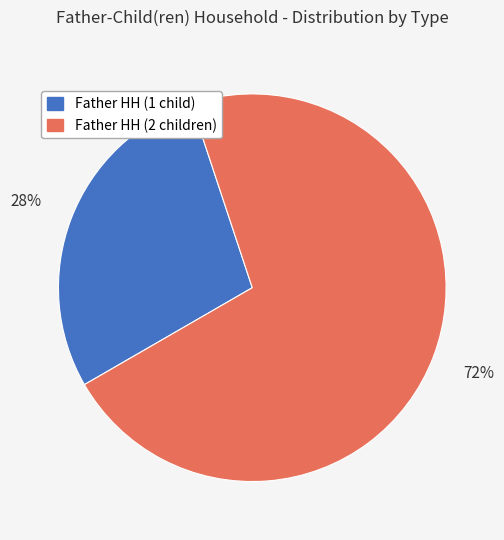

Is the sum of Father HH (1 child) and Father HH (2 children) greater than half?

Yes